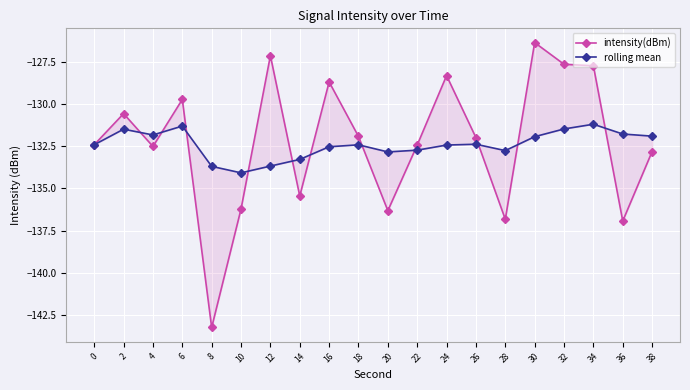

At which category is the sum across all series the highest?

30